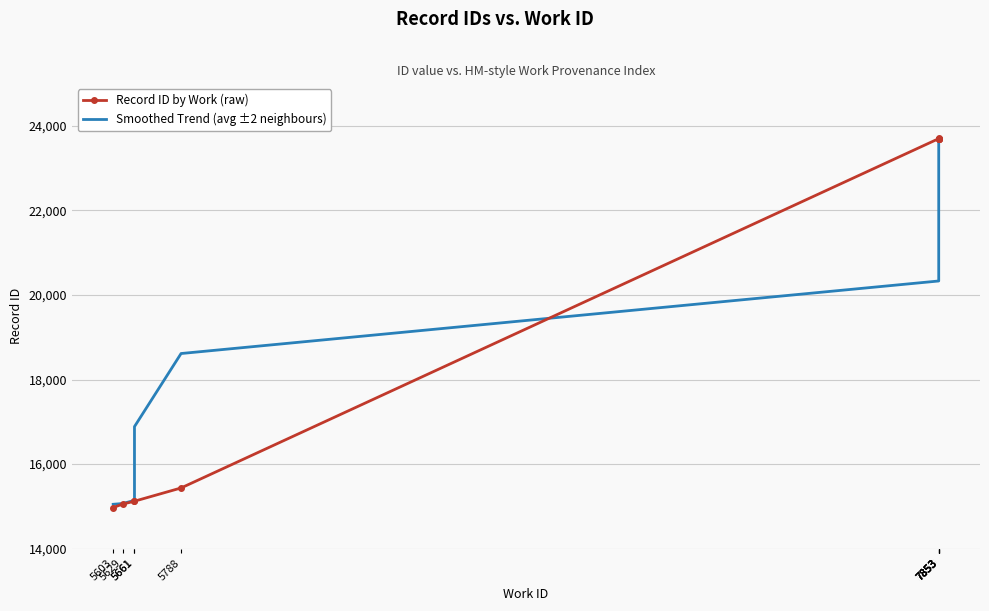

Which series has the widest spread of values?

Record ID by Work (raw)